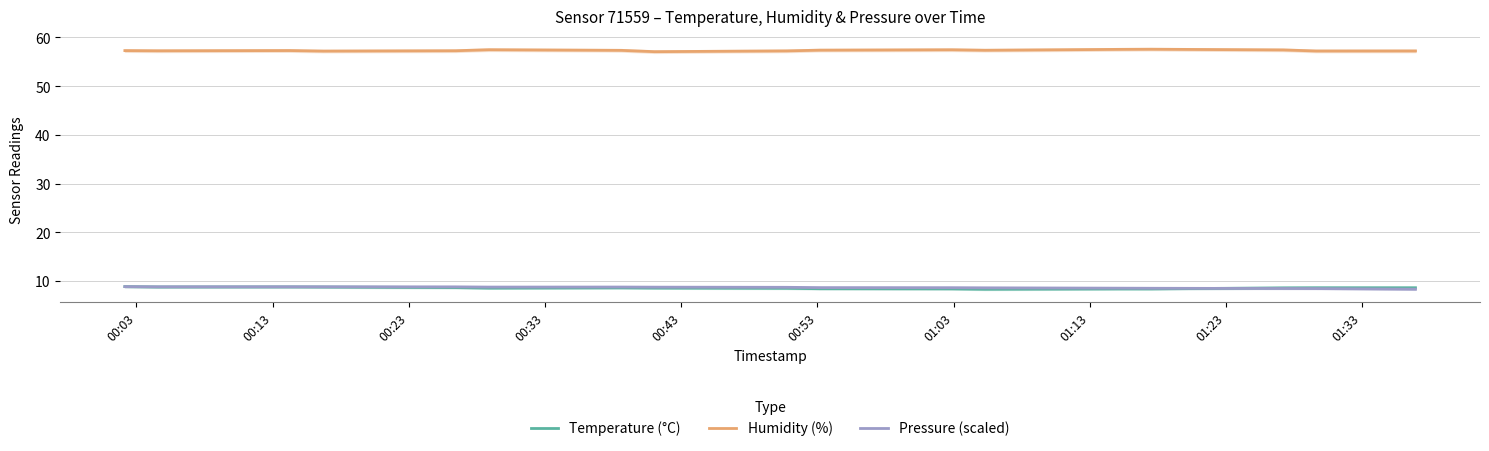

What is the minimum value for Pressure (scaled)?

8.3